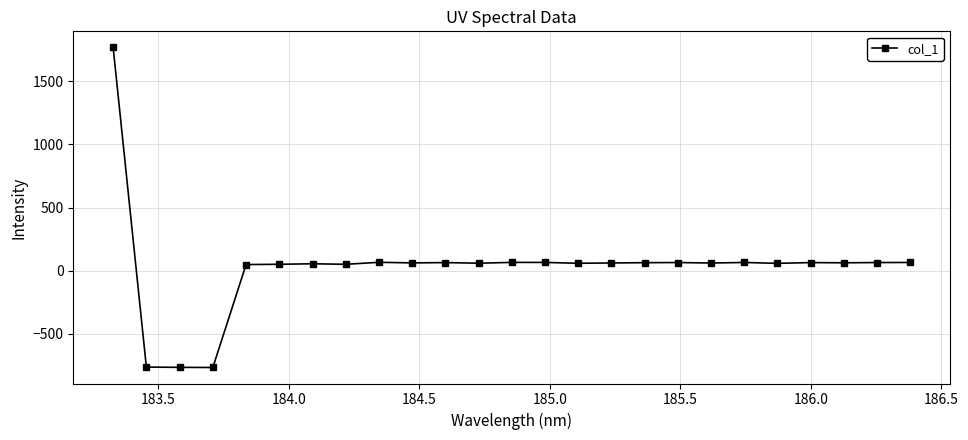

What is the difference between the maximum and minimum values?

2532.9